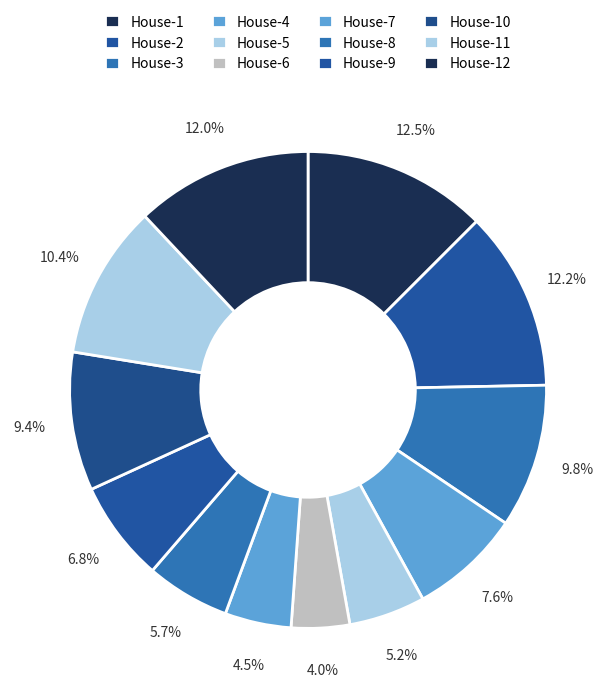

Count the number of slices in the pie.

12